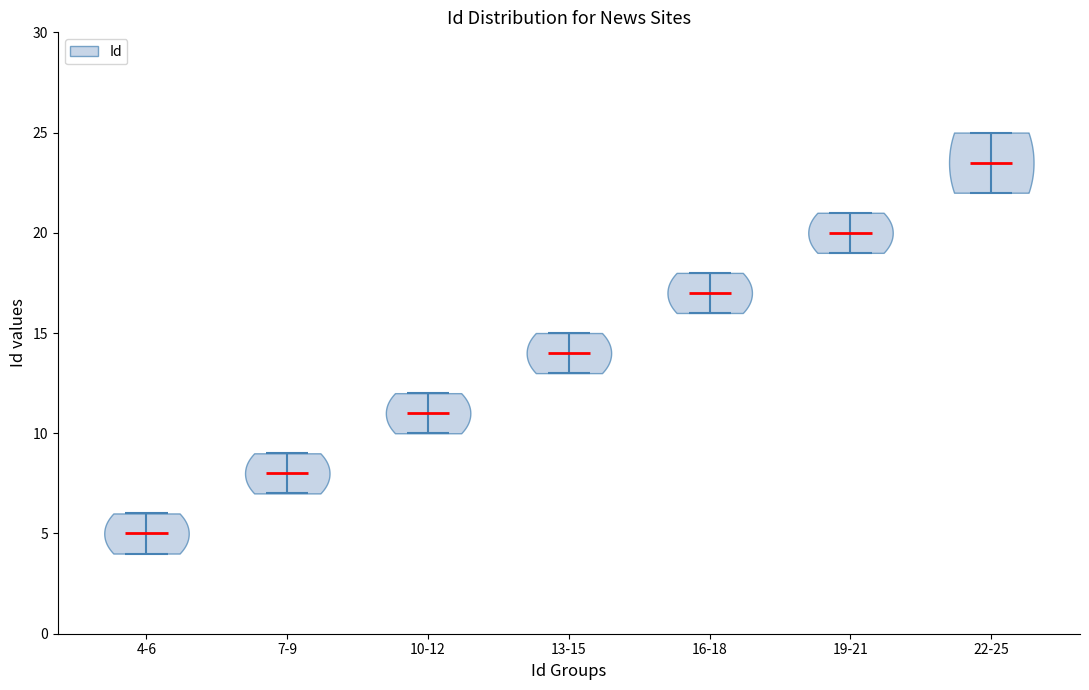

What is the highest point the violin for 10-12 reaches on the y-axis? The values are not printed on the chart, so give them approximately, as read against the axis.

12.0